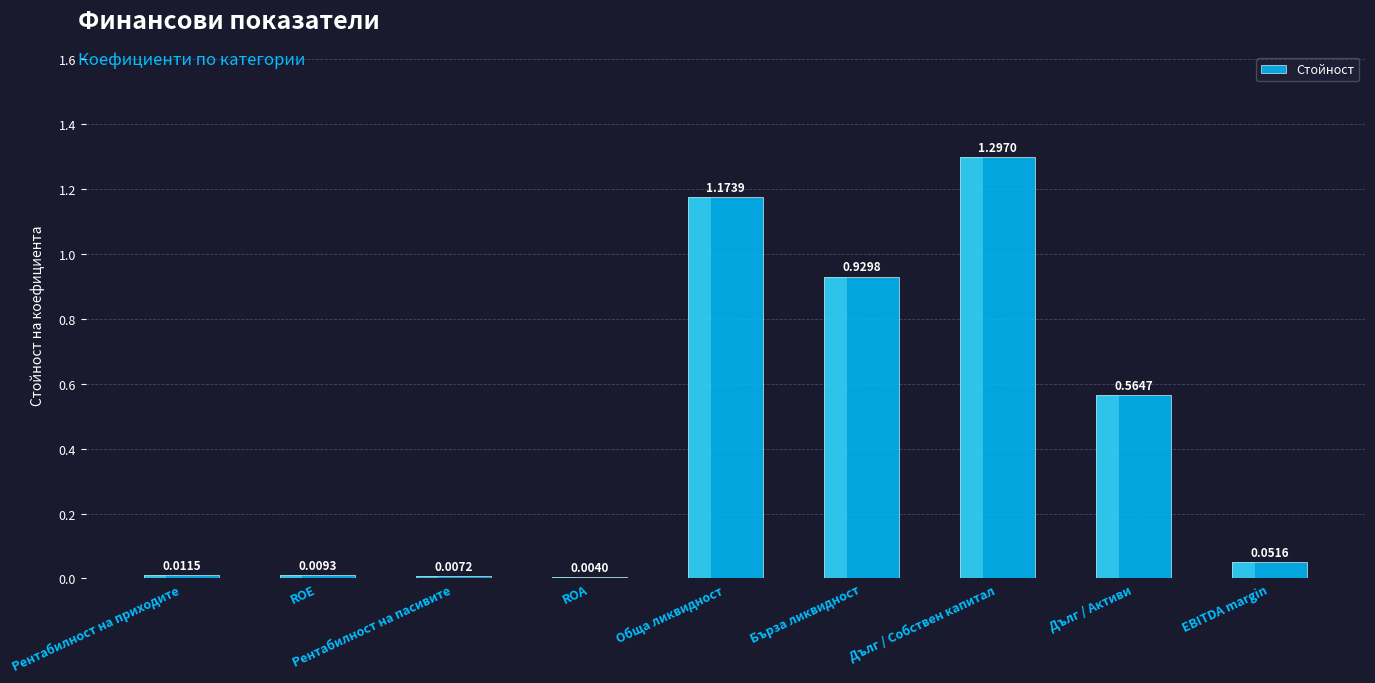

Is it true that the value at Обща ликвидност is 1.2?

True